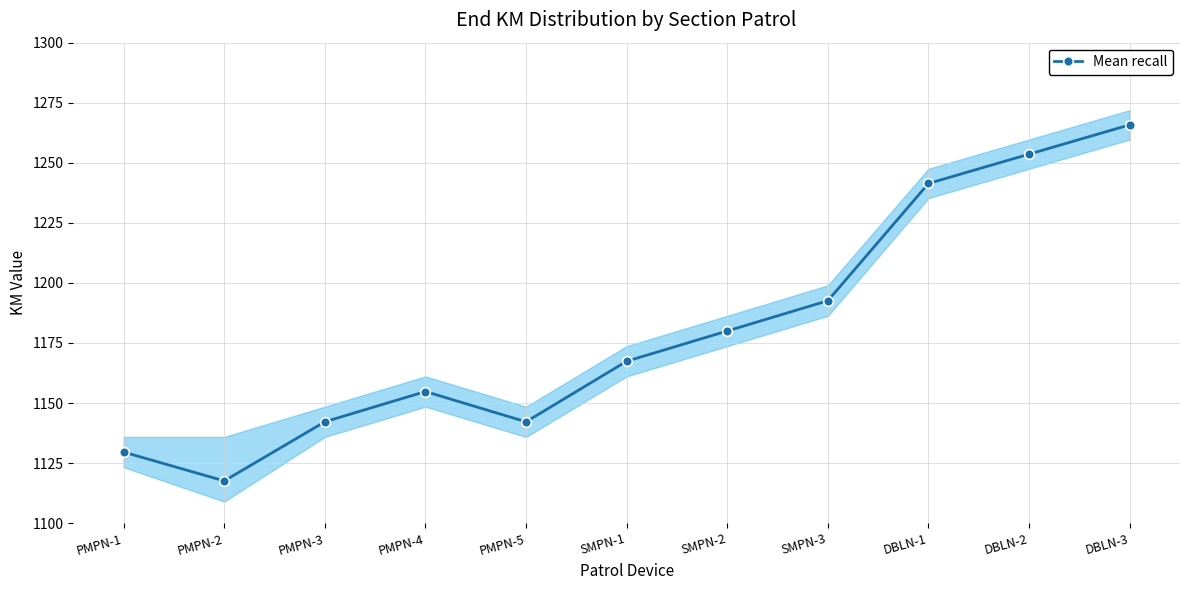

How many lines are shown in the chart?

1